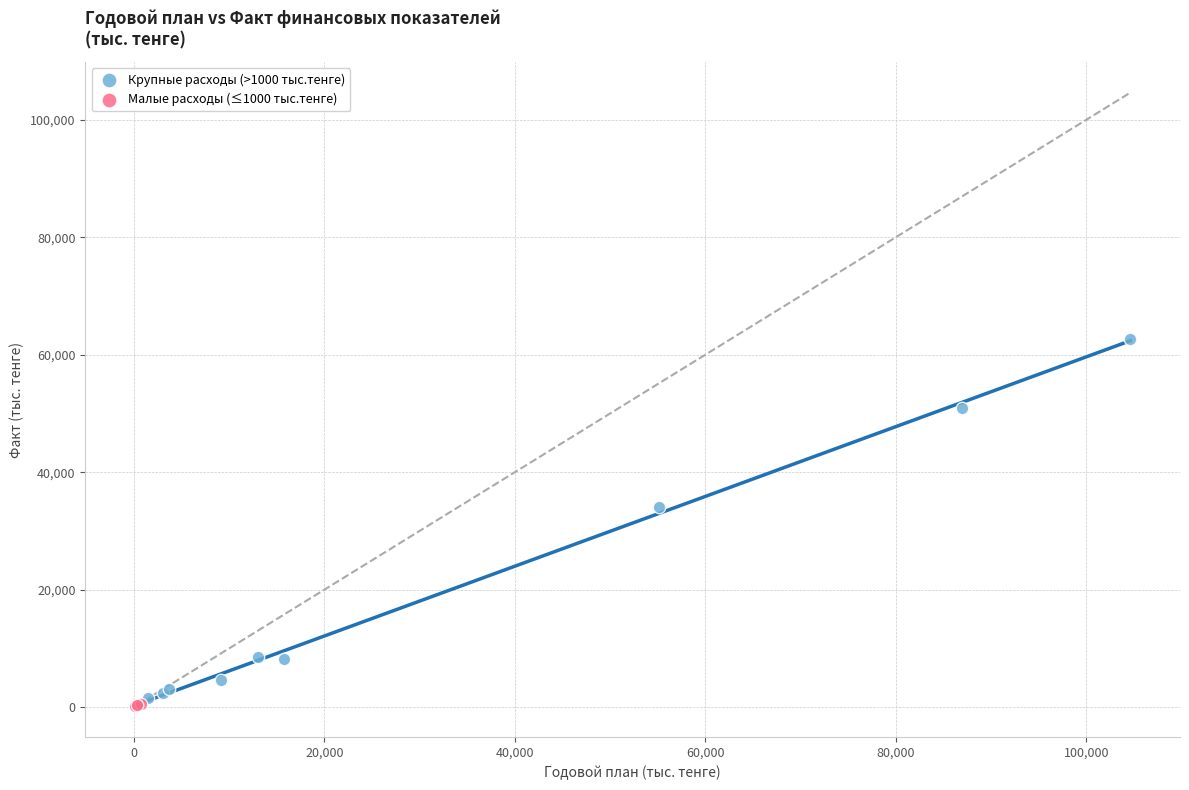

Which series contains the highest Y value?

Крупные расходы (>1000 тыс.тенге)